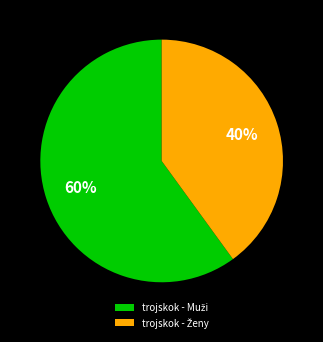

Is there any slice that represents more than half of the pie?

Yes